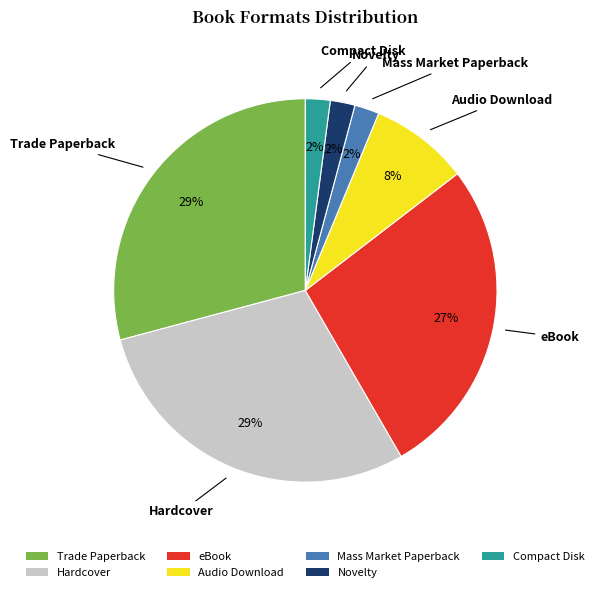

To the nearest percent, what portion does Trade Paperback represent?

29%